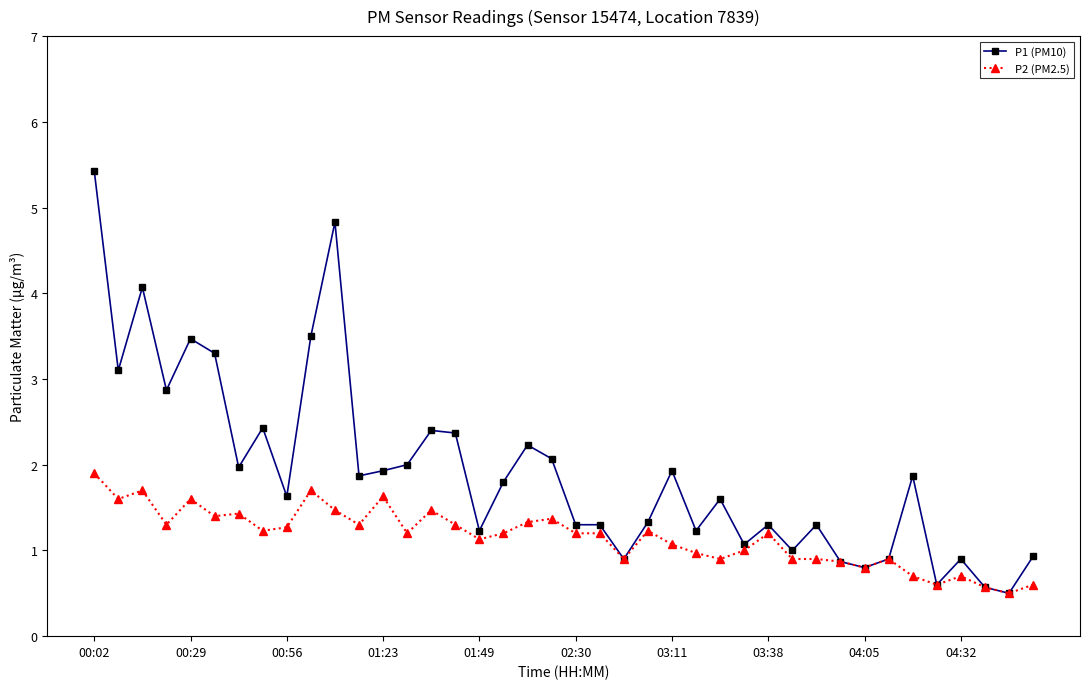

What is the value of the P1 (PM10) point at the 31st from the left?

1.3